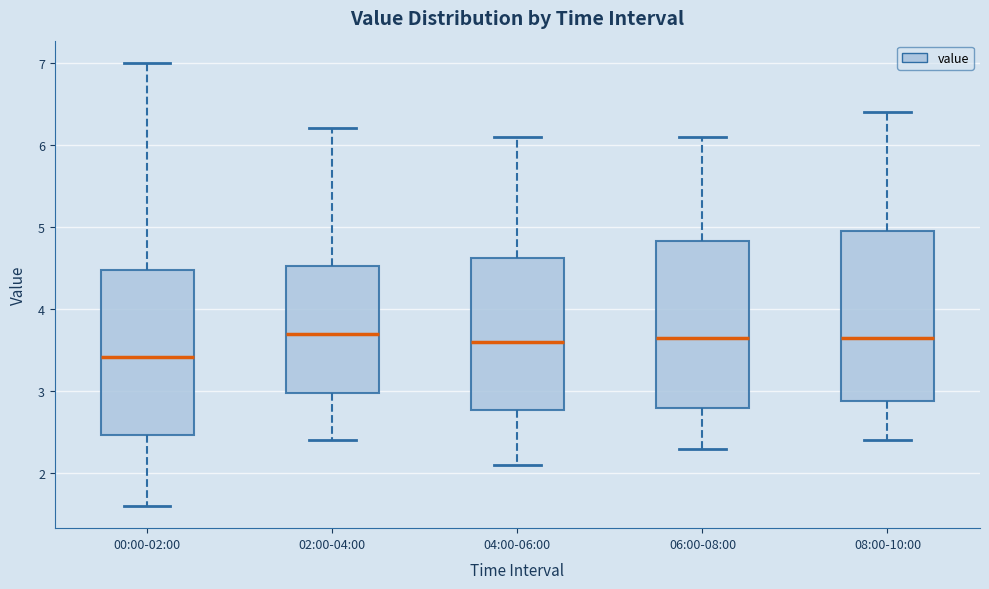

Where does the median line of the box for 08:00-10:00 sit on the y-axis? The values are not printed on the chart, so give them approximately, as read against the axis.

3.7